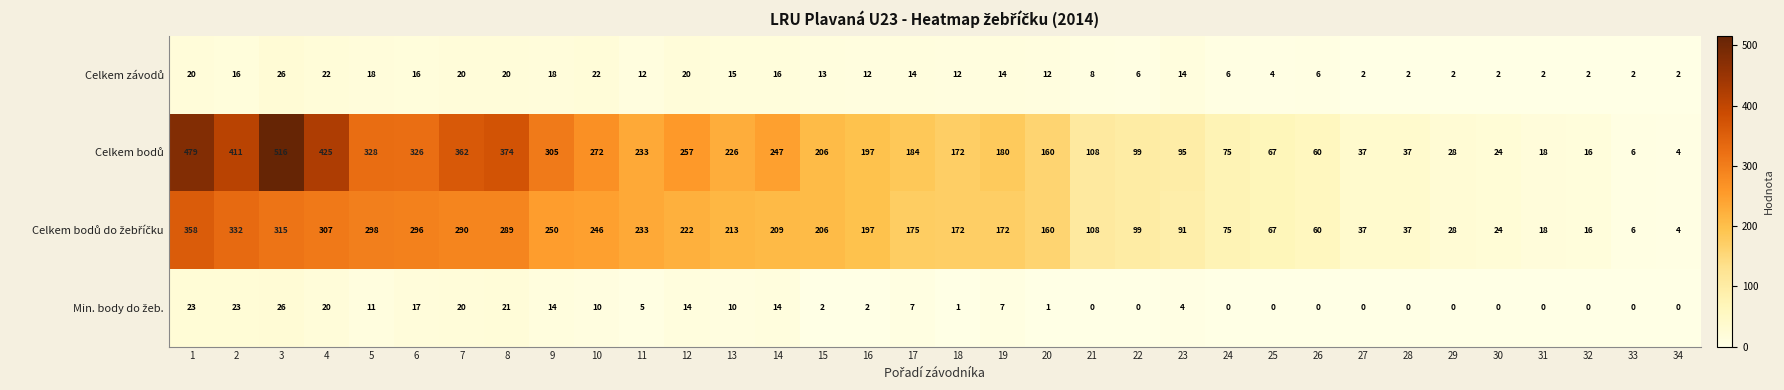

What is the total value across all series at 20?

333